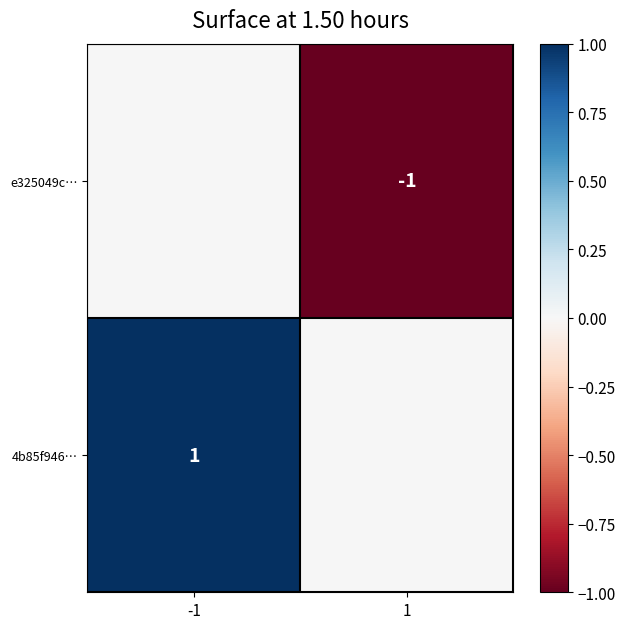

Count the e325049c… values in the range -1 to 0.

2